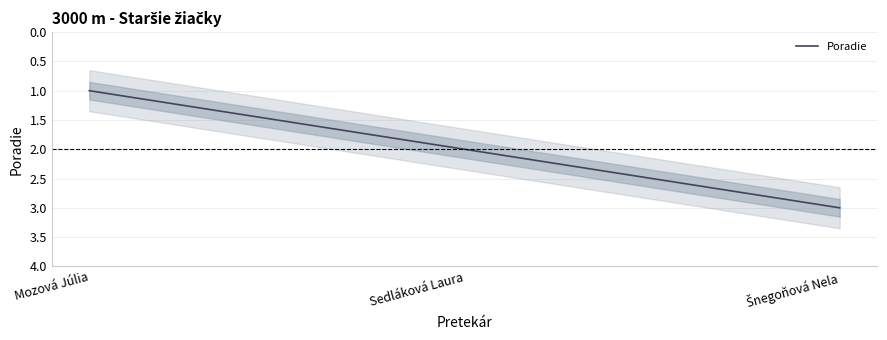

List the labels in order of value, smallest first.

Mozová Júlia, Sedláková Laura, Šnegoňová Nela